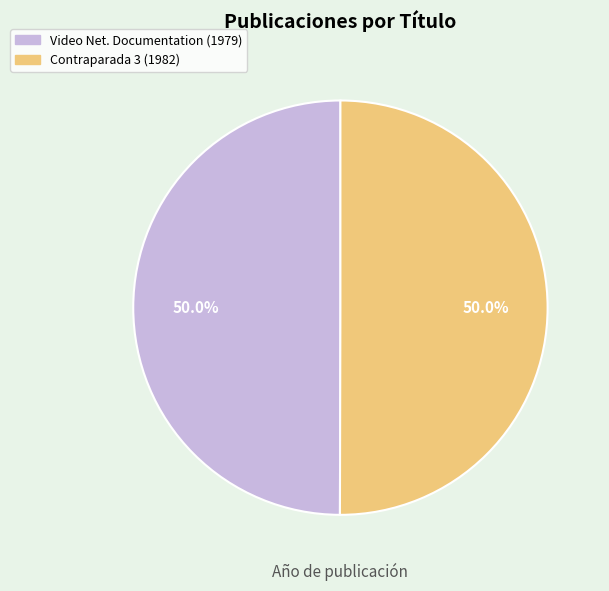

To the nearest percent, what percentage of the pie is Video Net. Documentation?

50%